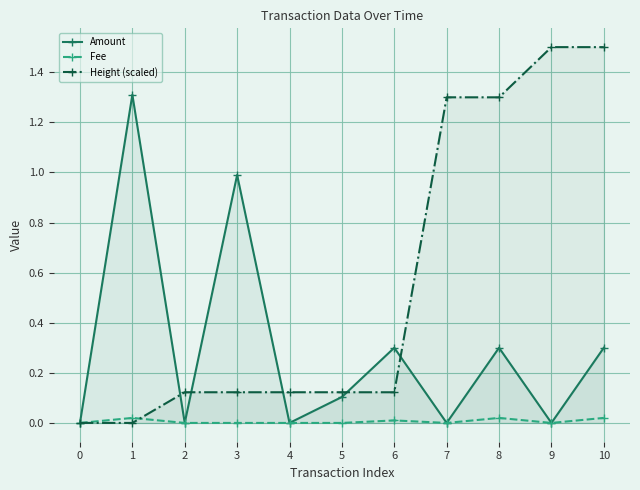

What is the greatest value displayed?

1.5